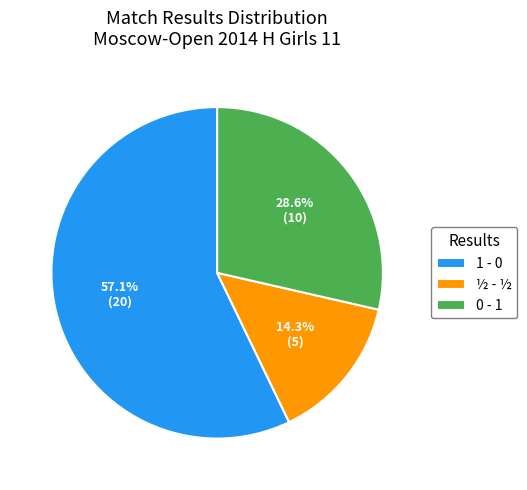

Which category accounts for the majority?

1 - 0